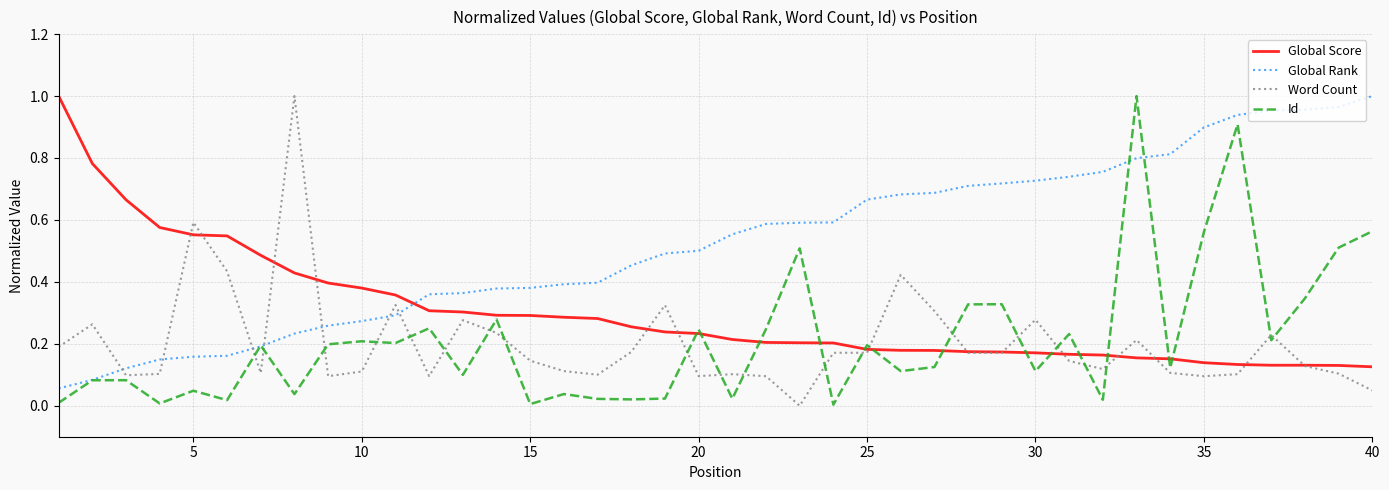

At how many categories does at least one series exceed 0?

40